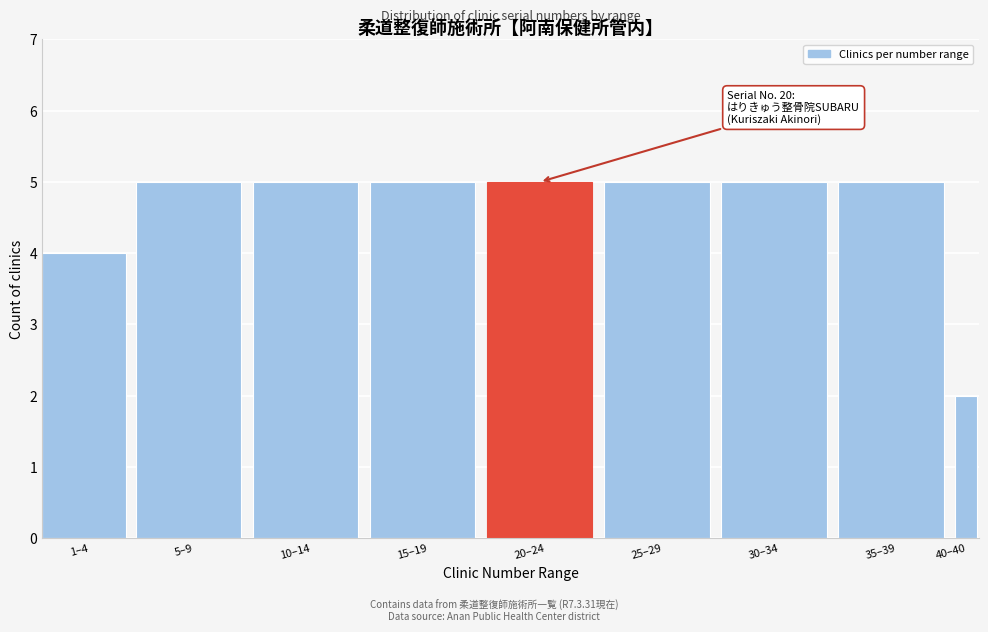

Reading right to left, what are all the values shown in this chart?

40–40=2	35–39=5	30–34=5	25–29=5	20–24=5	15–19=5	10–14=5	5–9=5	1–4=4